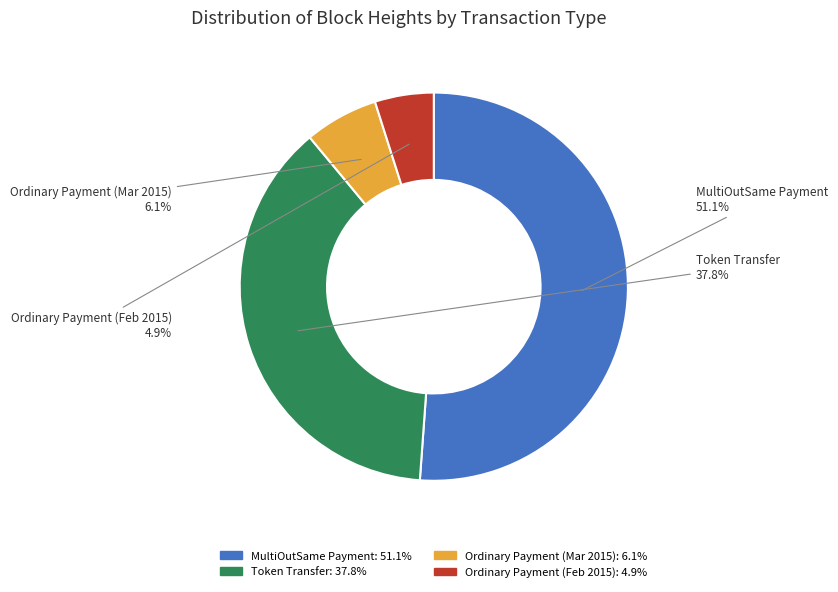

Which slice is the largest?

MultiOutSame Payment